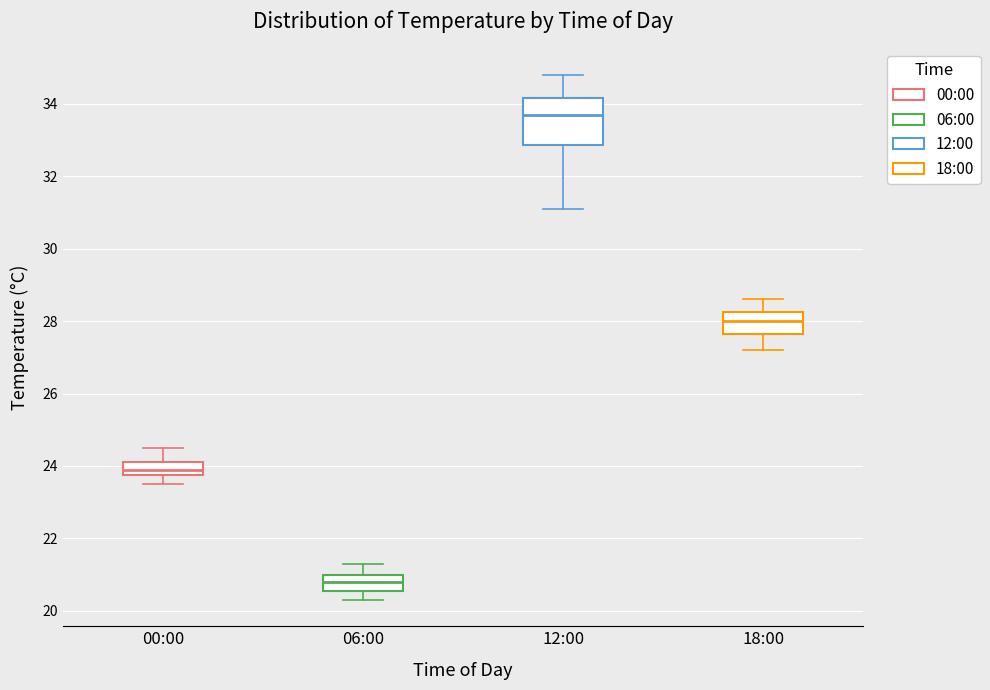

Which box's median line is the highest?

12:00